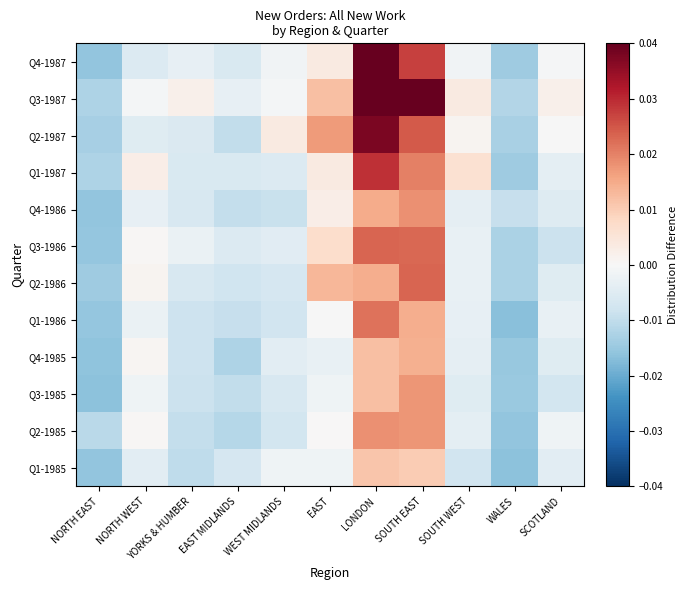

How many categories are shown in the chart?

11